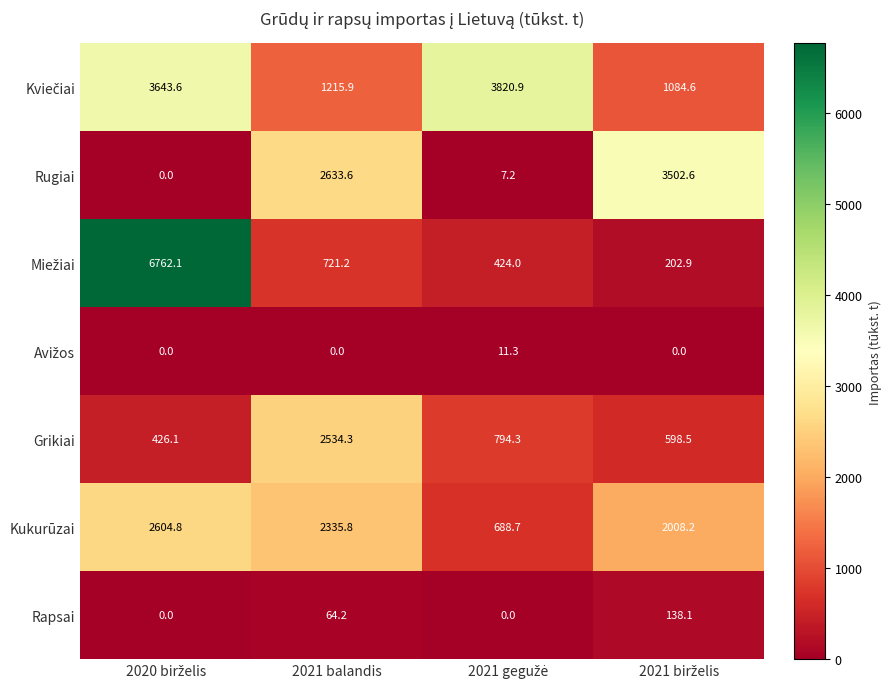

What is the average value of the Grikiai series?

1088.3